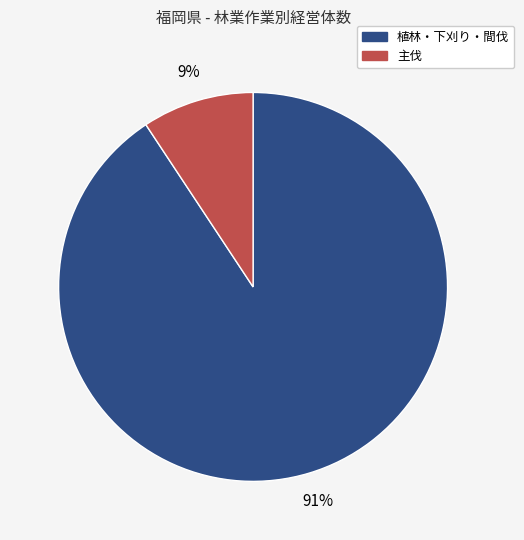

To the nearest percent, what is the average slice percentage?

50%